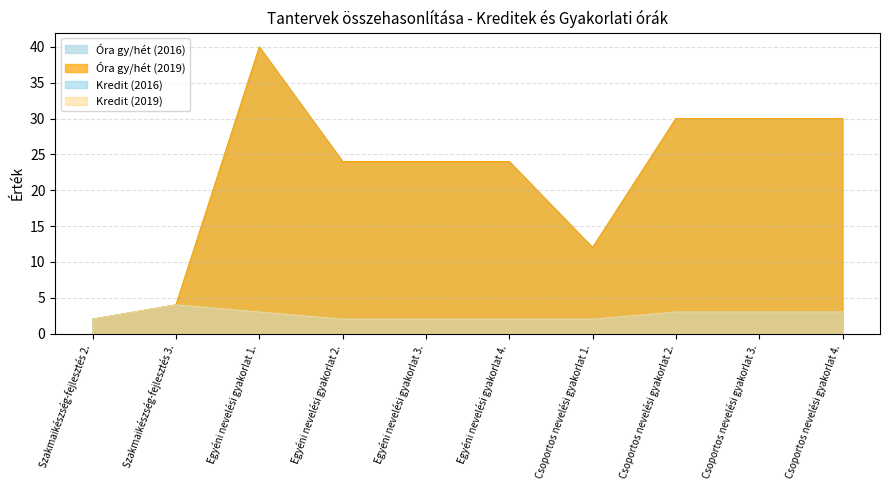

What is the total value across all series at Csoportos nevelési gyakorlat 1.?

28